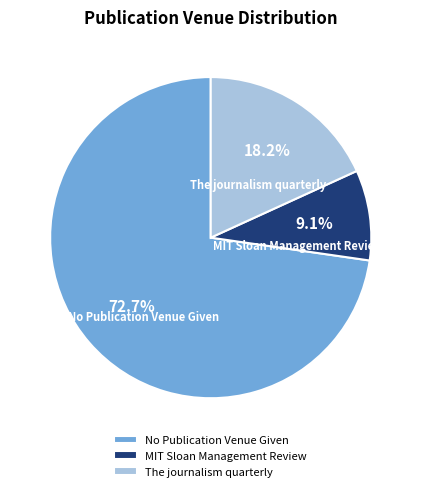

Is the sum of No Publication Venue Given and The journalism quarterly greater than half?

Yes